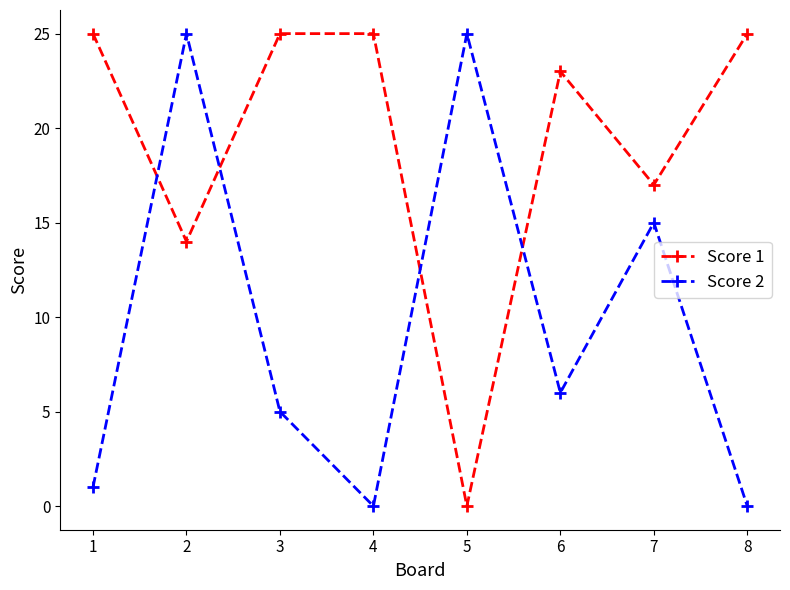

True or false: Score 2 and Score 1 cross at least once.

True